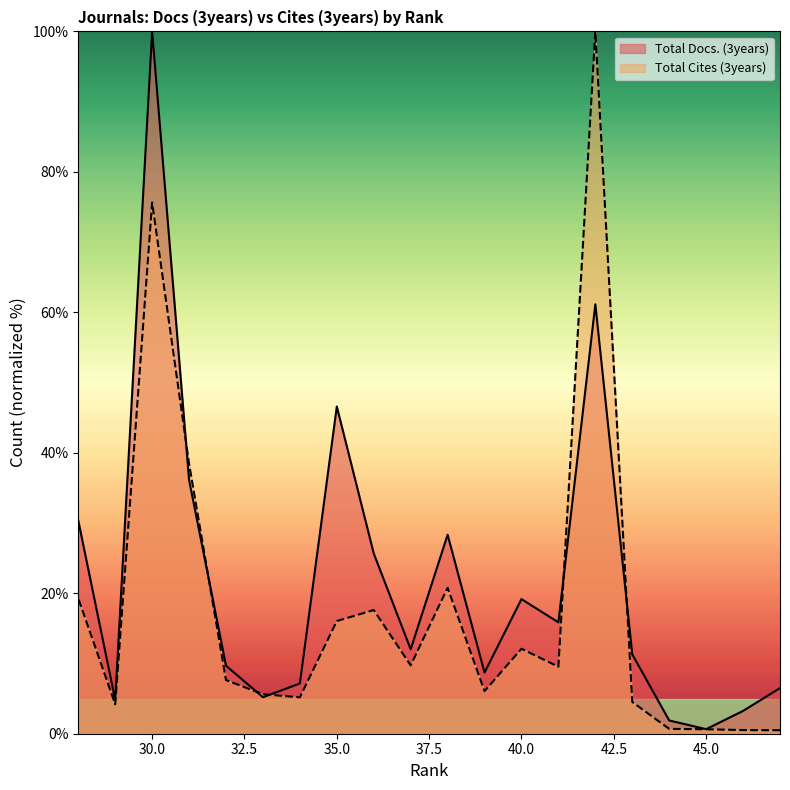

Which series has the largest total across all categories?

Total Docs. (3years)